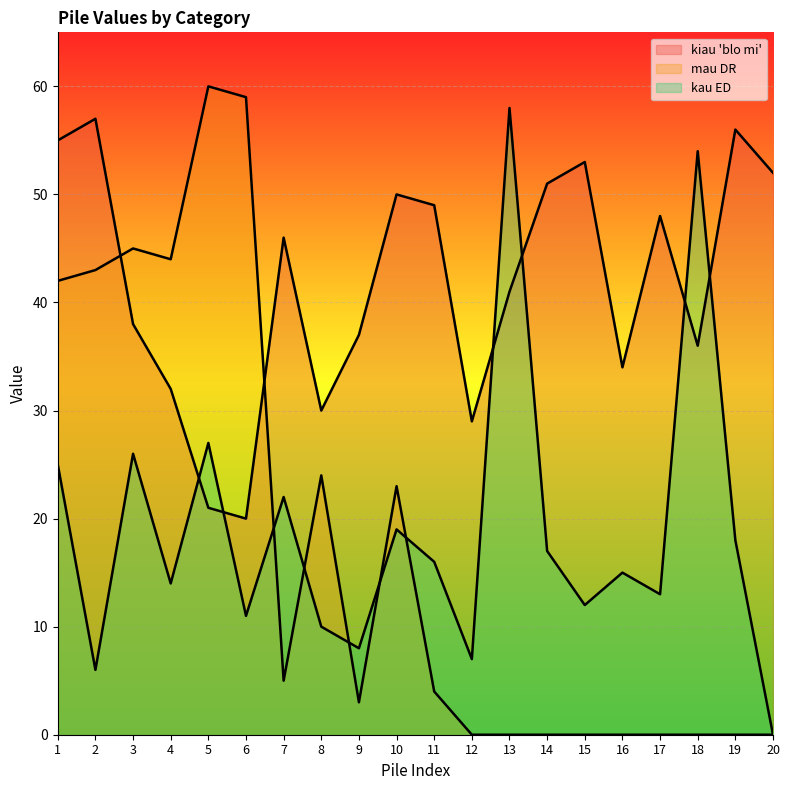

What are all the series names shown in the legend?

kiau 'blo mi', mau DR, kau ED